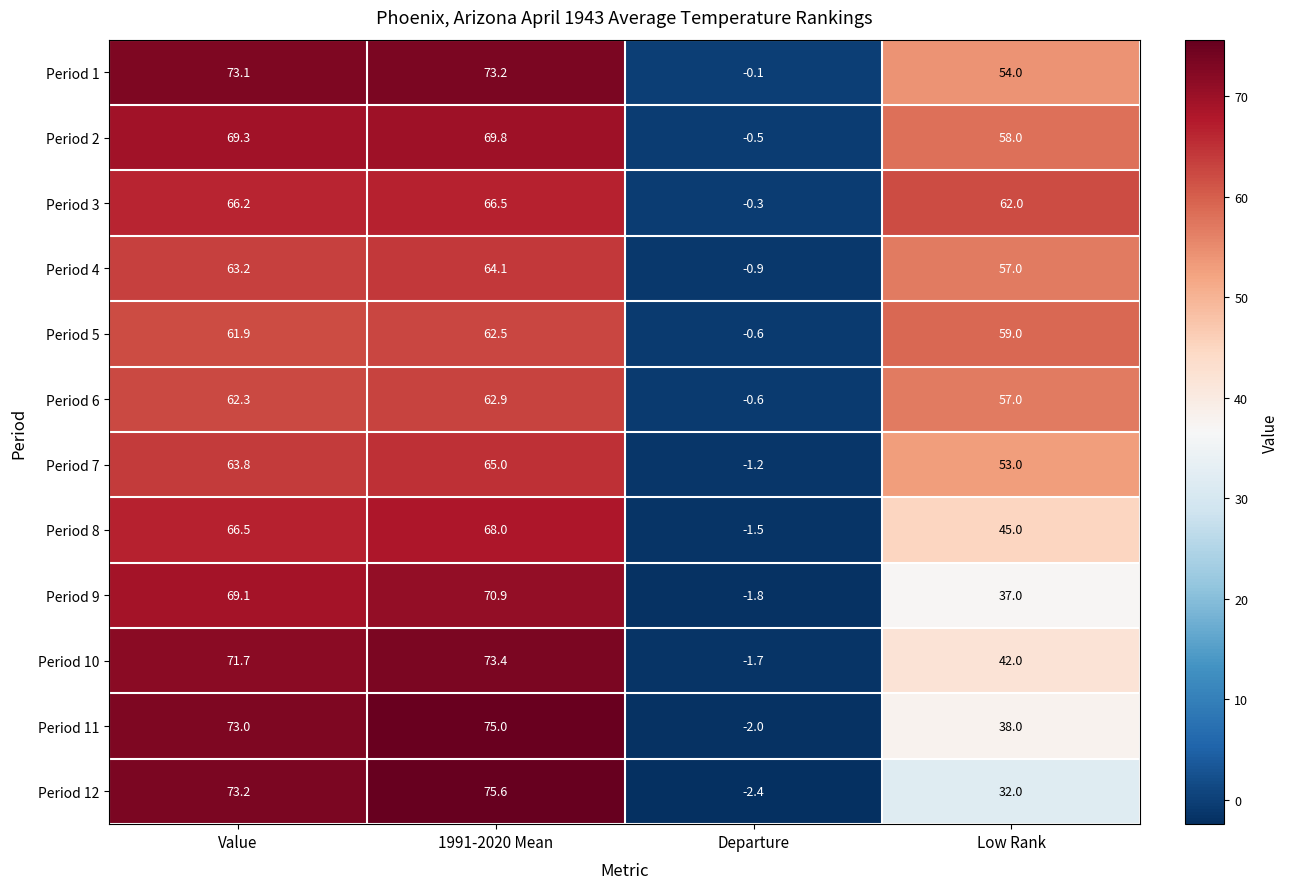

At how many categories does at least one series exceed 3?

3